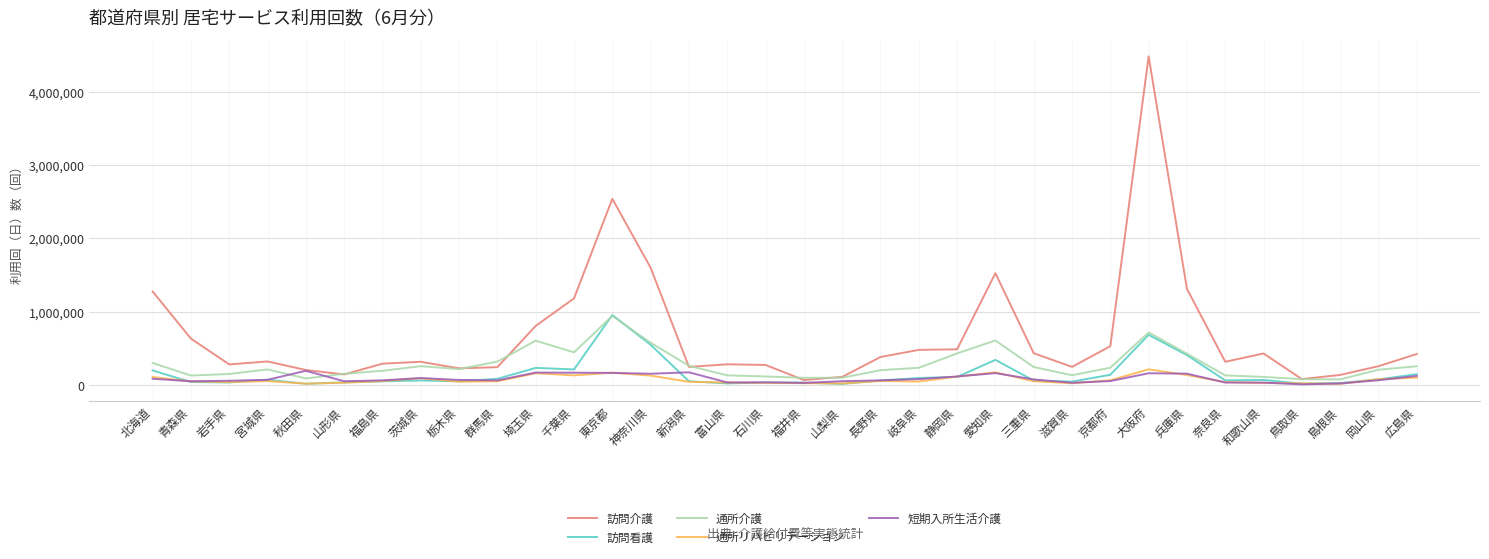

What is the highest value of the 通所介護 series?

945007